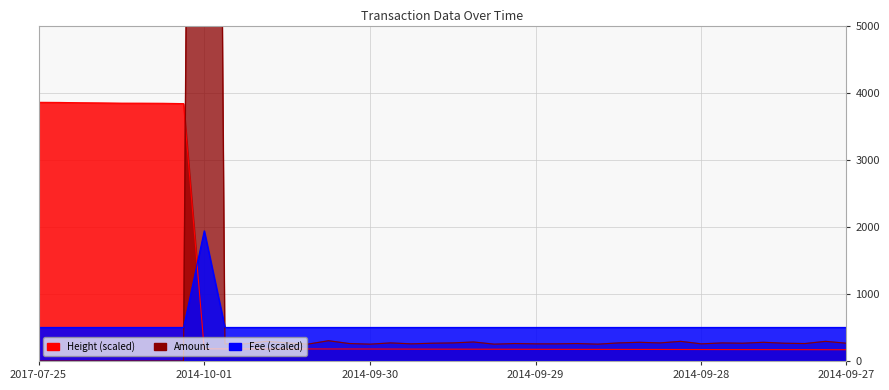

Reading left to right, transcribe all the data shown in this chart.

Amount: 0.0	0.0	0.0	0.0	0.0	0.0	0.0	0.0	40470.0	255.0	255.0	292.3	269.0	250.4	301.6	259.7	250.4	269.0	255.0	264.3	269.0	283.0	250.4	259.7	255.0	255.0	259.7	250.4	269.0	278.3	269.0	292.3	255.0	269.0	264.3	278.3	264.3	259.7	292.3	264.3
Fee: 500.0	500.0	500.0	500.0	500.0	500.0	500.0	500.0	1940.0	500.0	500.0	500.0	500.0	500.0	500.0	500.0	500.0	500.0	500.0	500.0	500.0	500.0	500.0	500.0	500.0	500.0	500.0	500.0	500.0	500.0	500.0	500.0	500.0	500.0	500.0	500.0	500.0	500.0	500.0	500.0
Height: 3856.0	3854.2	3849.4	3846.7	3843.2	3842.8	3841.3	3836.4	181.5	180.5	180.1	179.8	179.5	179.2	178.8	178.5	177.9	177.5	176.8	176.3	175.9	175.6	175.1	174.7	174.1	173.6	173.3	172.8	172.5	172.0	171.6	171.1	170.6	170.1	169.6	169.3	169.1	168.8	168.2	167.7